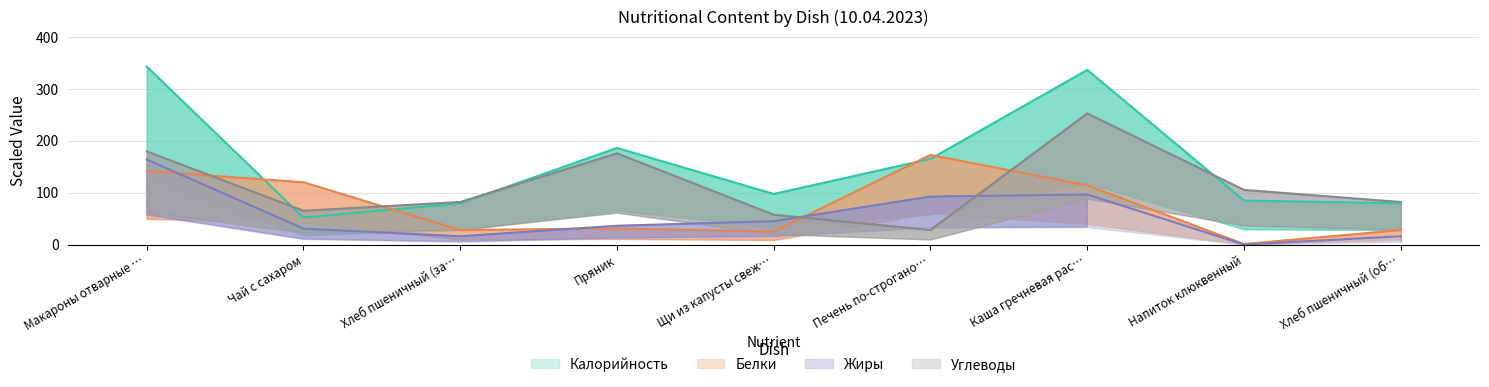

What is the label of the 1st point from the left?

Макароны отварные …